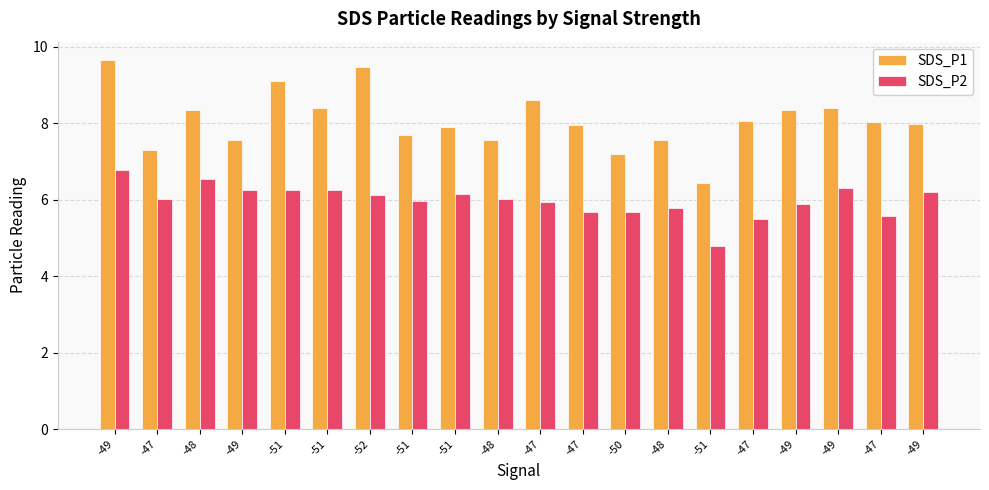

List the labels in order of SDS_P1 value, largest first.

-49, -52, -51, -47, -51, -49, -48, -49, -47, -47, -49, -47, -51, -51, -48, -48, -49, -47, -50, -51